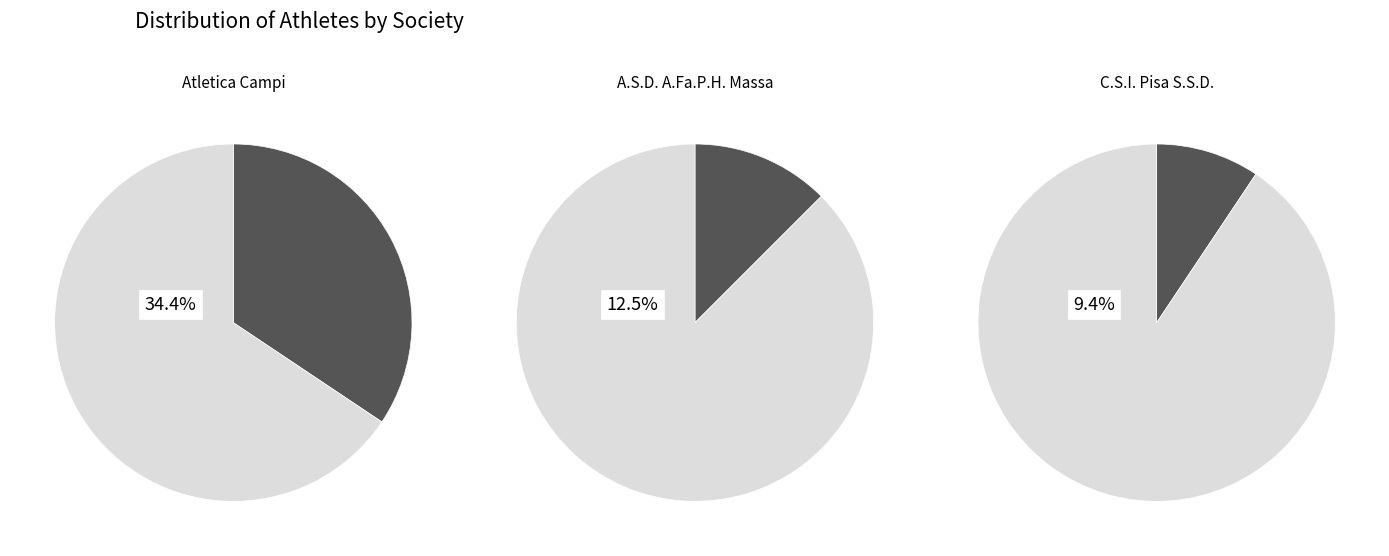

To the nearest percent, what portion does Atletica Campi represent?

34%